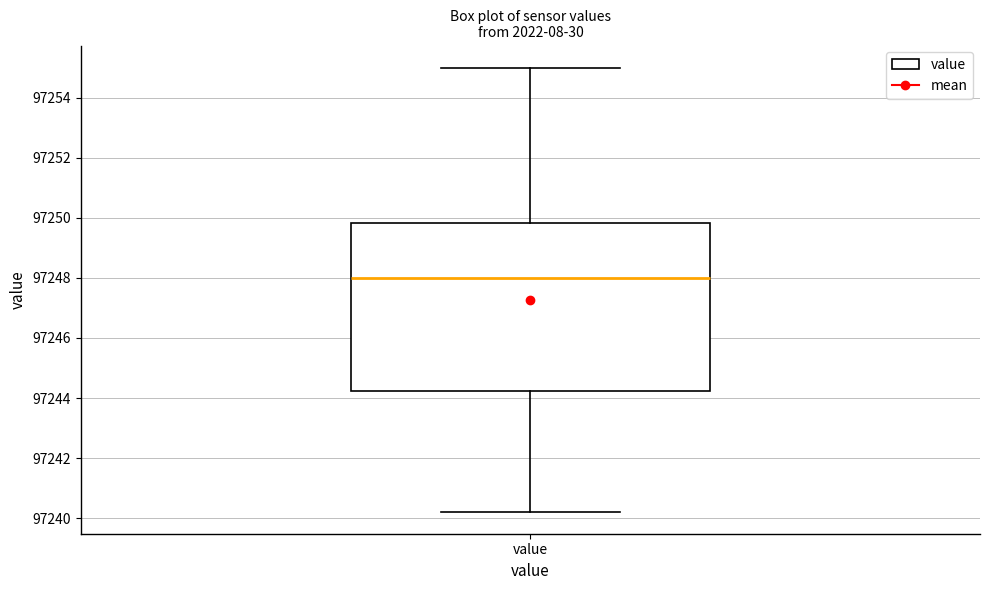

Where is the upper edge of the box for value on the y-axis? The values are not printed on the chart, so give them approximately, as read against the axis.

97249.8